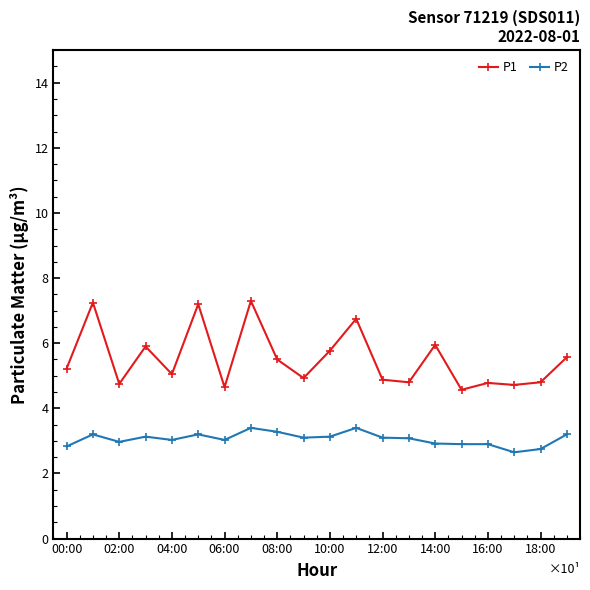

What is the difference between the second highest and second lowest values in the P1 series?

2.6